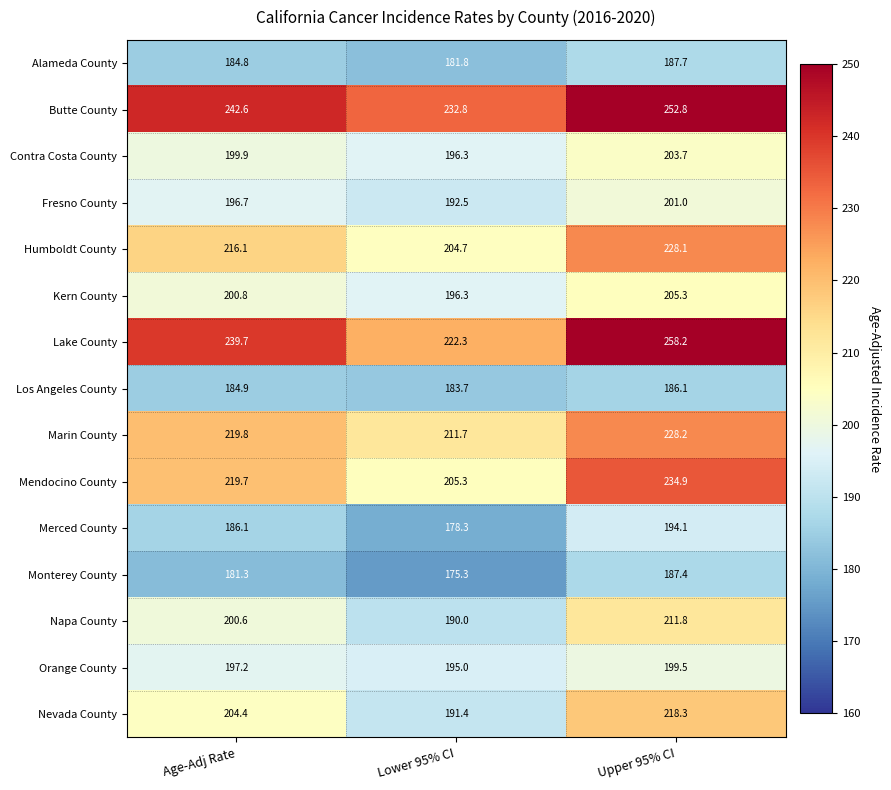

What is the difference between the Mendocino County values at Upper 95% CI and Lower 95% CI?

29.6